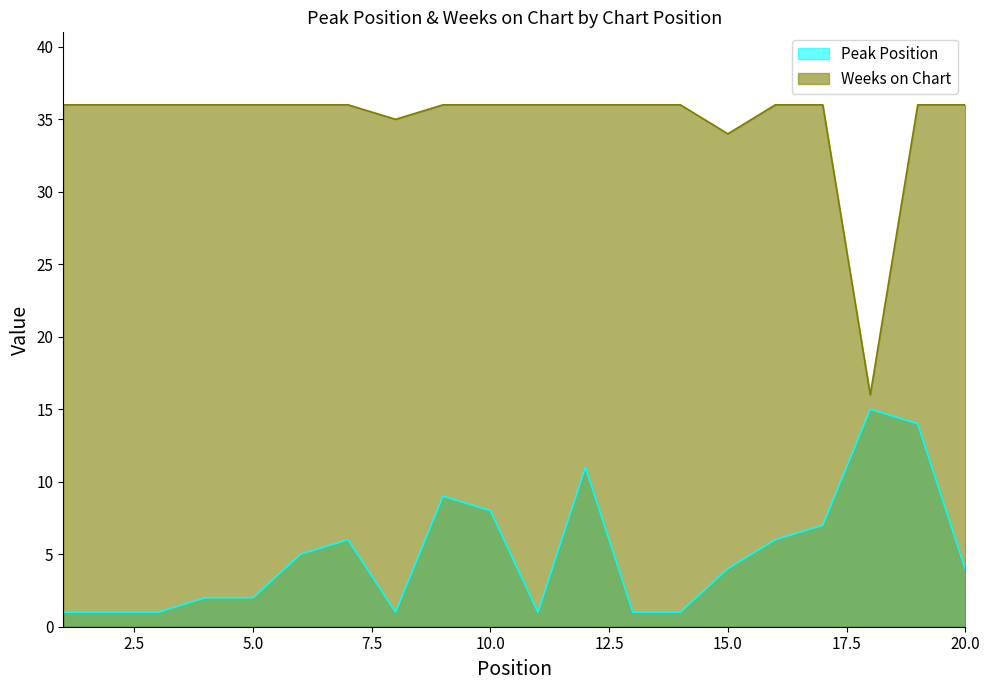

Which series has the largest total across all categories?

Weeks on Chart